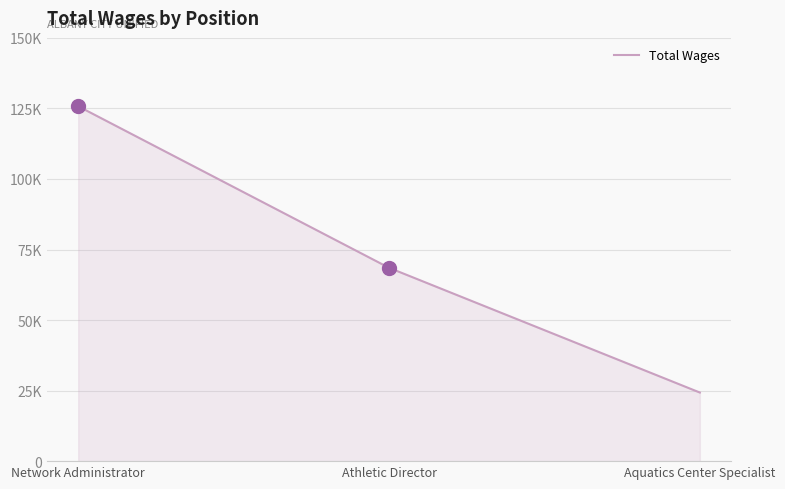

What is the average value?

72870